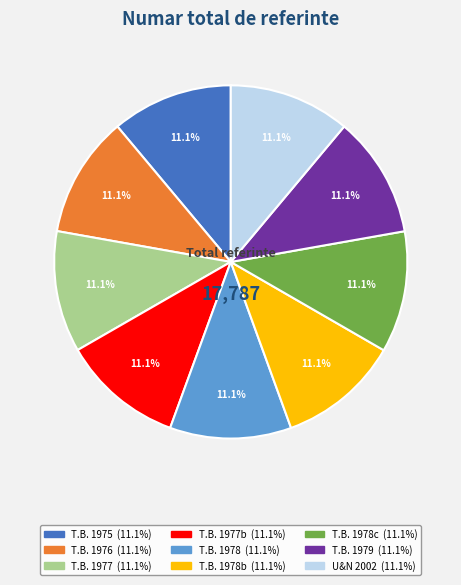

How many slices are in this pie chart?

9